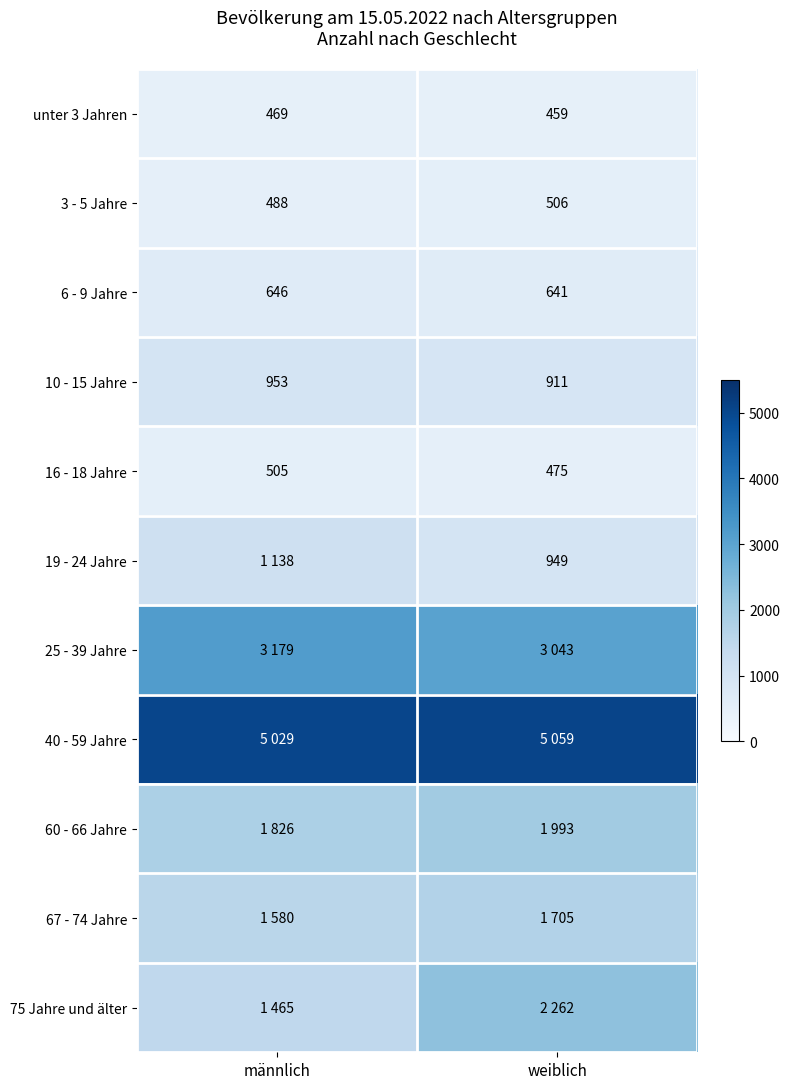

What is the difference between the 16 - 18 Jahre values at männlich and weiblich?

30